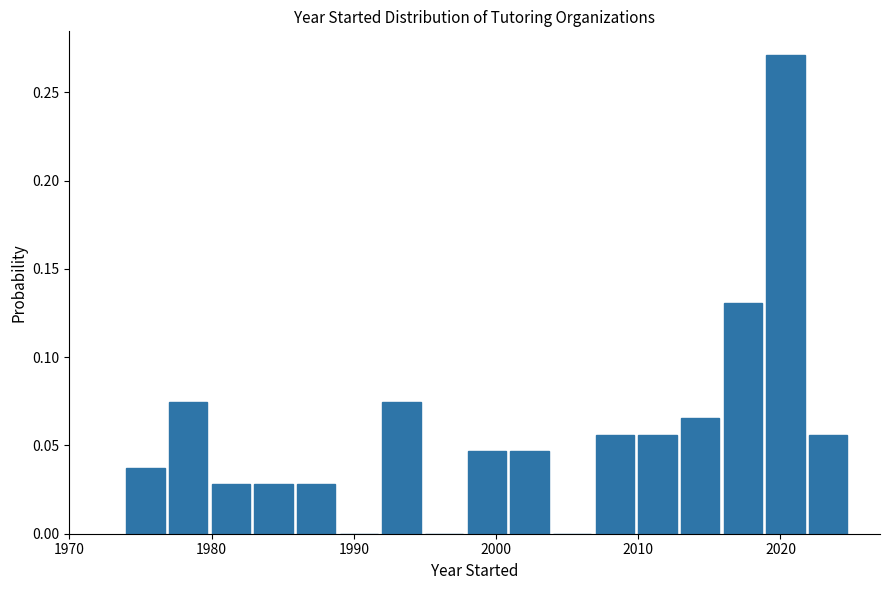

Around what value on the x-axis is the tallest bar? Give the approximate position of its centre, as read against the axis.

2020